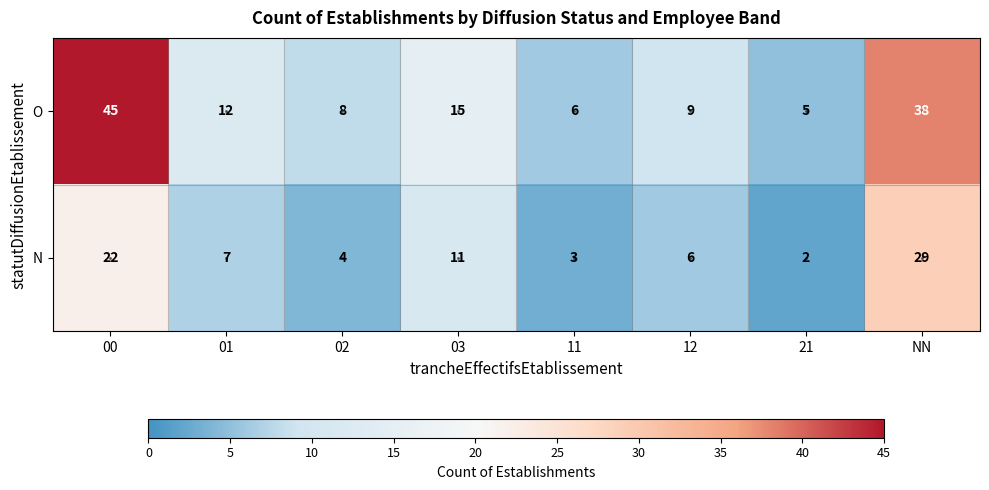

What is the sum of all O values?

138